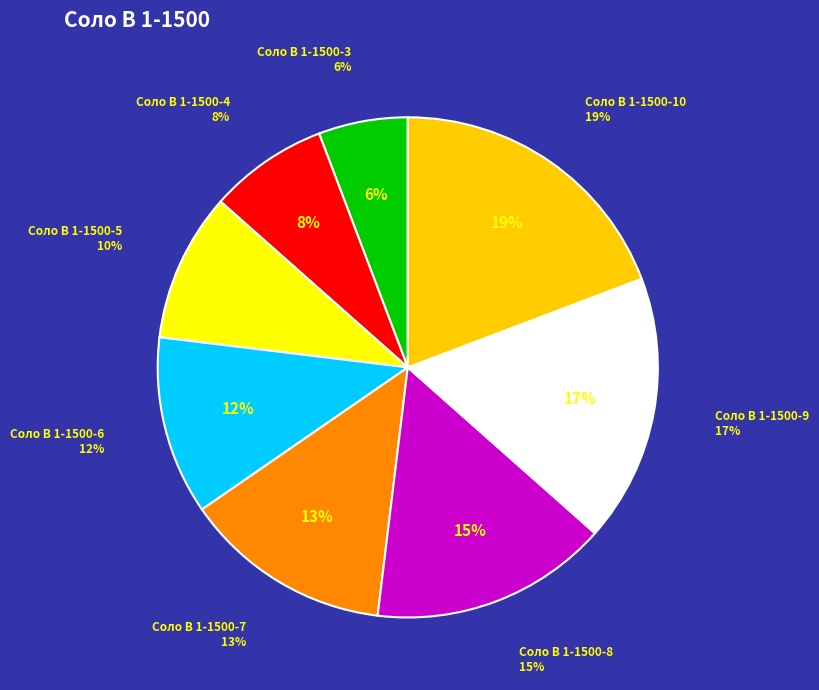

Is there any slice that represents more than half of the pie?

No